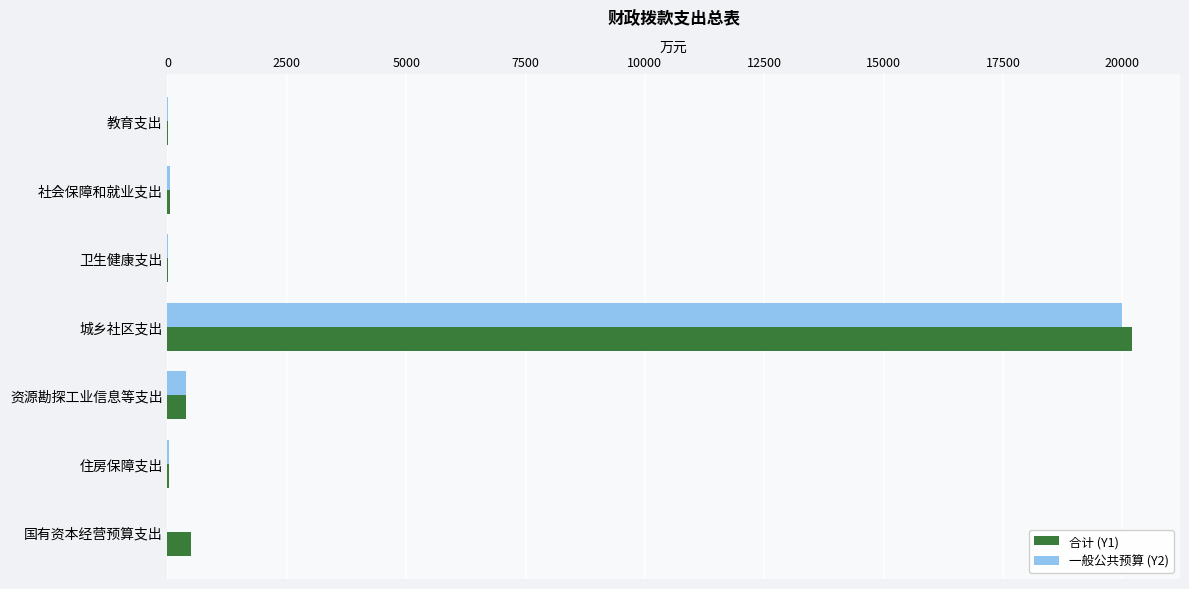

Is it true that 一般公共预算 (Y2) equals 0.0 at 国有资本经营预算支出?

True